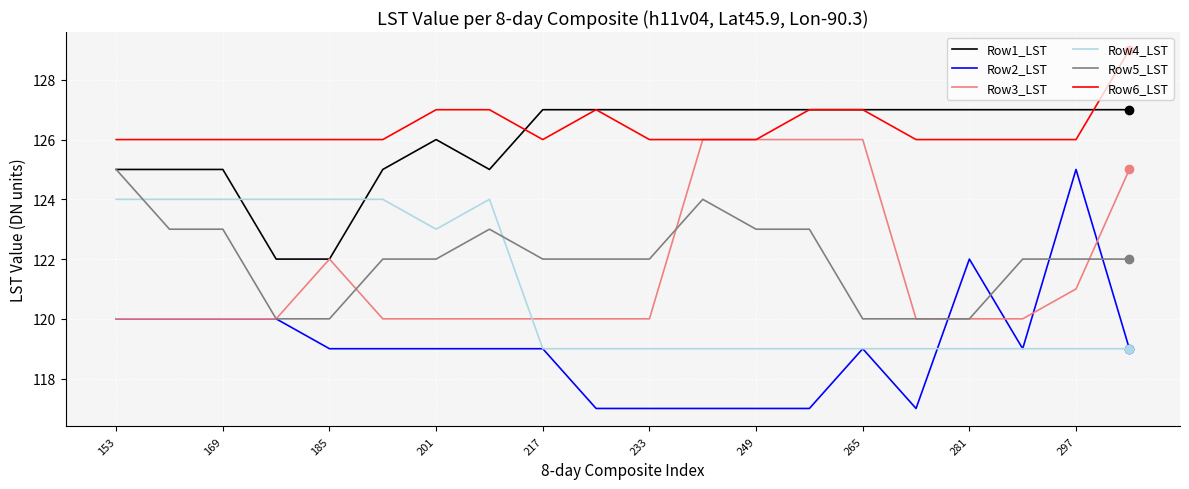

What is the minimum value for Row6_LST?

126